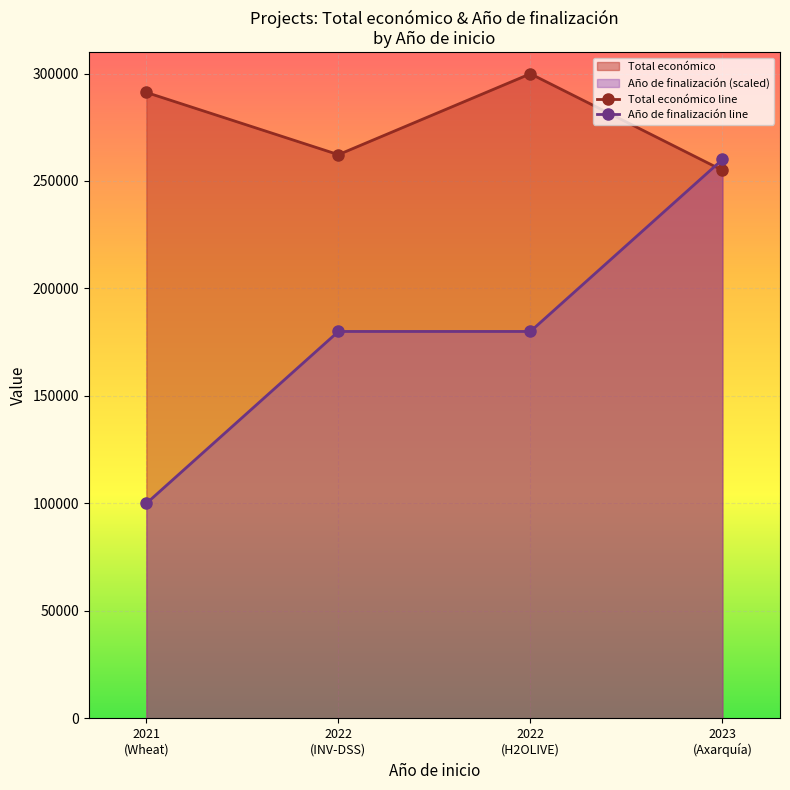

What is the sum of the Total económico line values at 2023
(Axarquía) and 2022
(H2OLIVE)?

554875